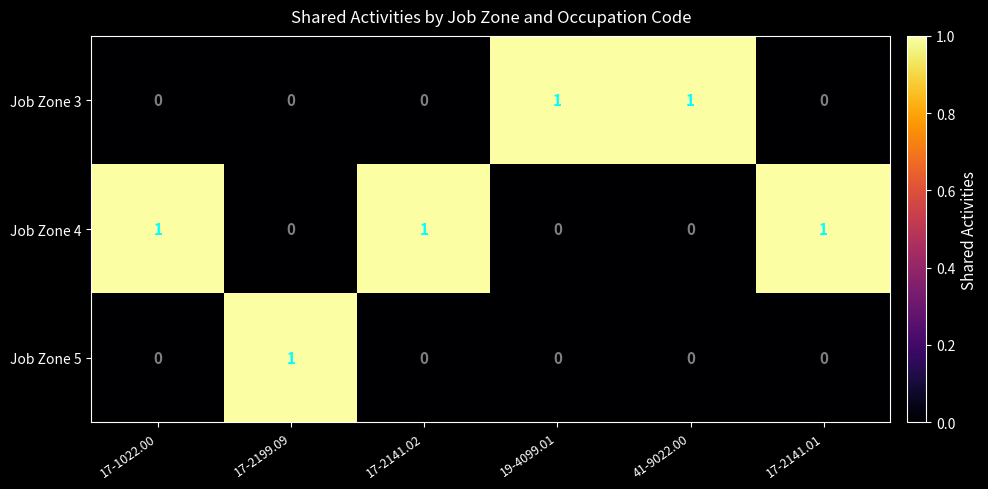

Reading left to right, extract all data points from this chart.

Job Zone 3: 0	0	0	1	1	0
Job Zone 4: 1	0	1	0	0	1
Job Zone 5: 0	1	0	0	0	0